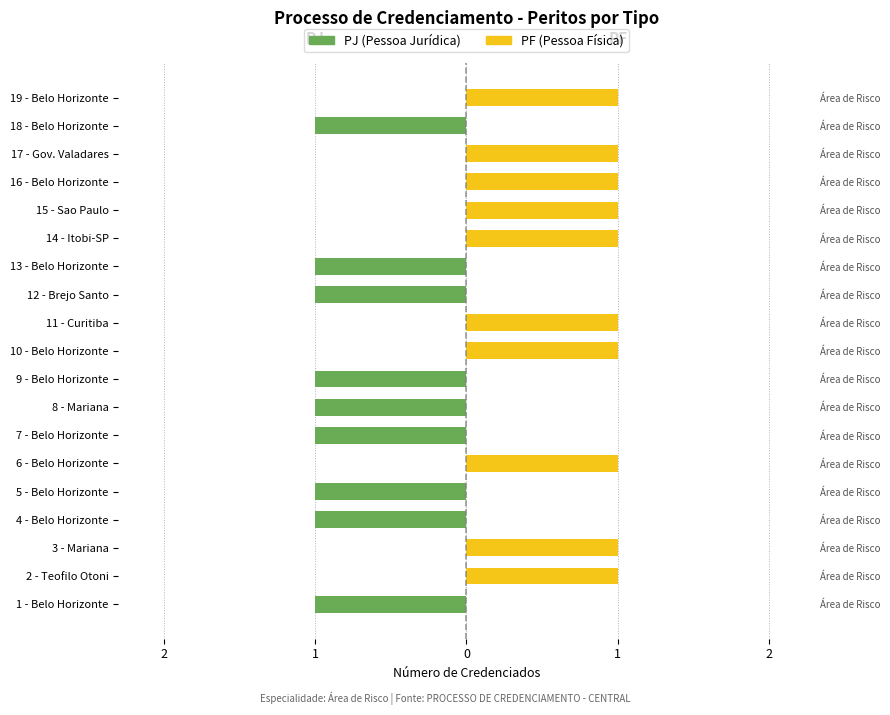

What is the smallest value displayed?

-1